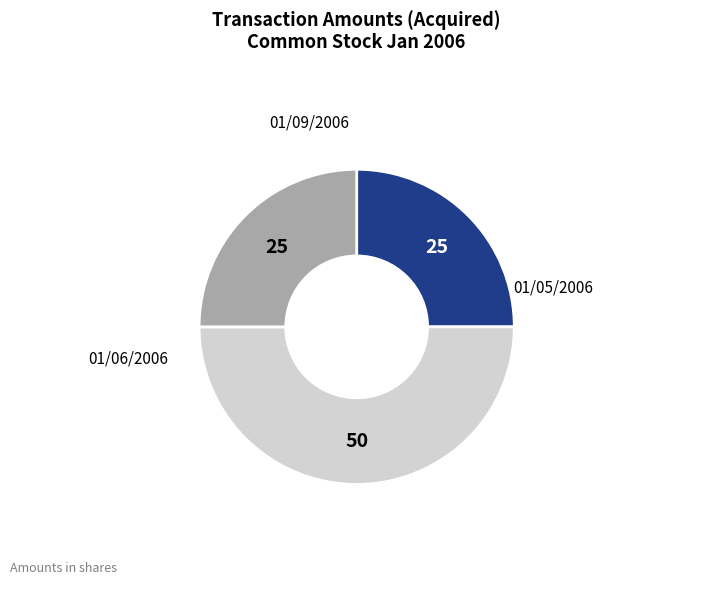

To the nearest percent, what is the difference between the largest and smallest slice percentages?

25%